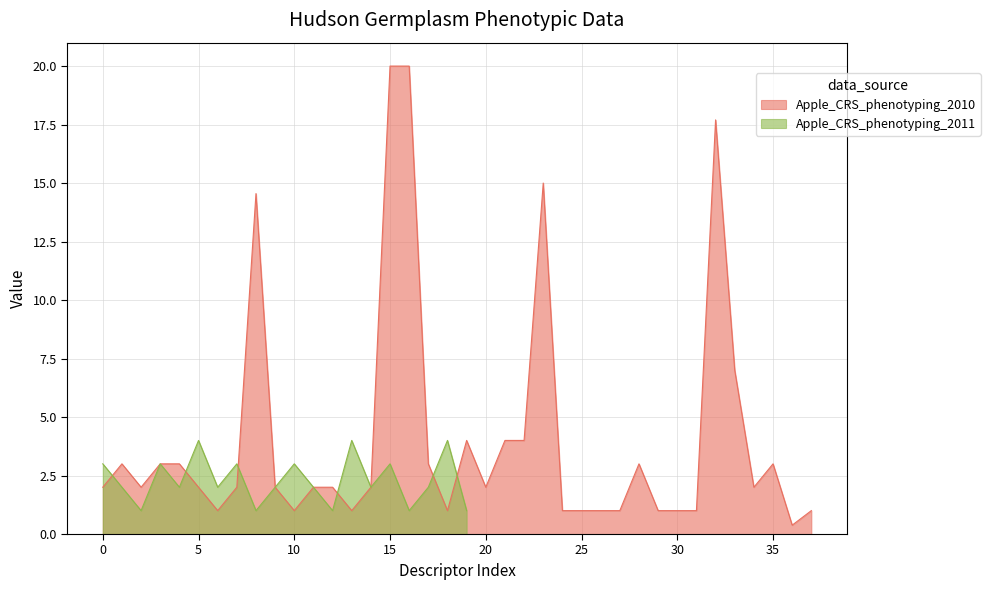

The Apple_CRS_phenotyping_2011 series shows 2 at 0. True or false?

False